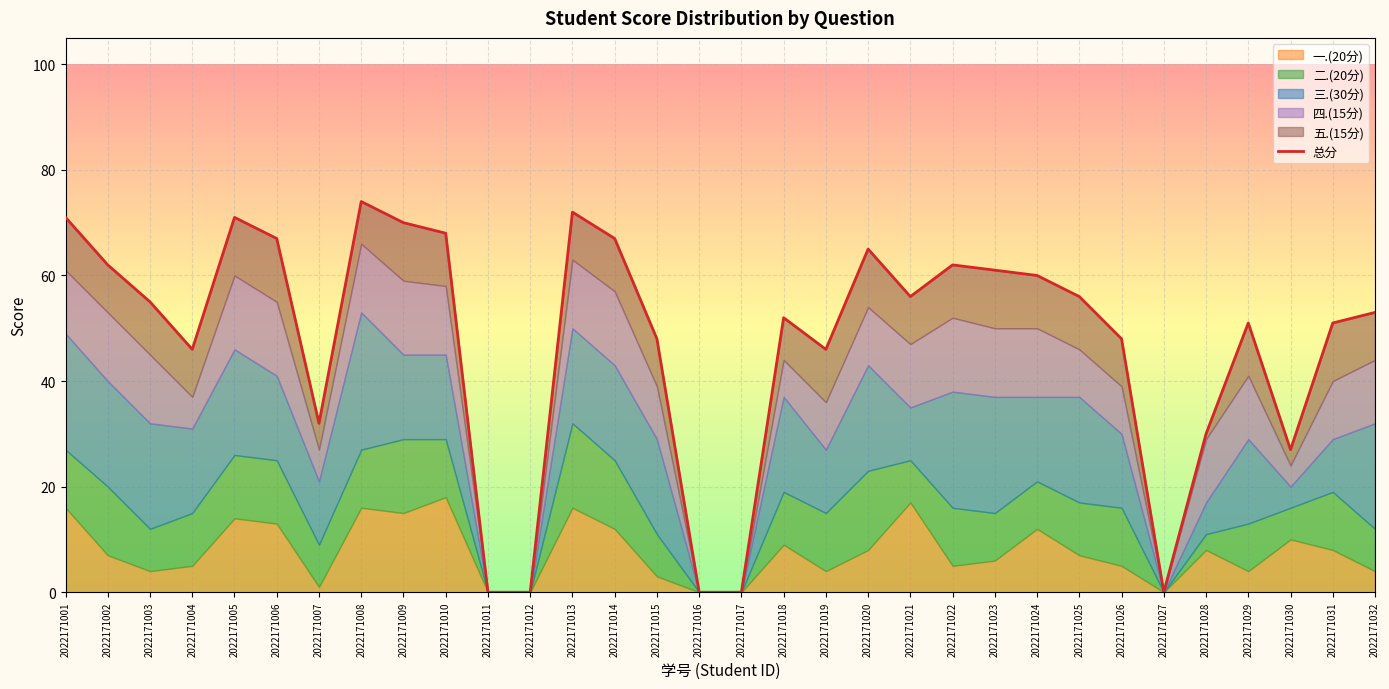

Count the number of categories in the chart.

32